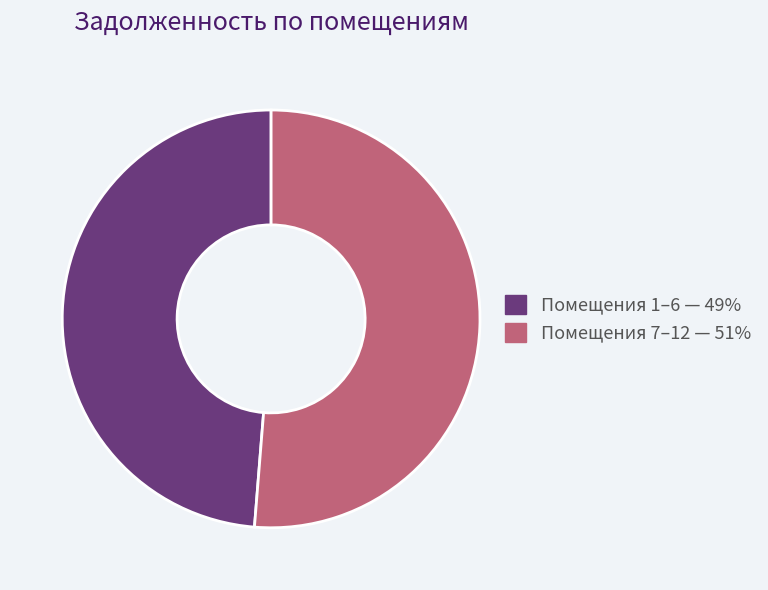

Is there a majority slice in this chart?

Yes